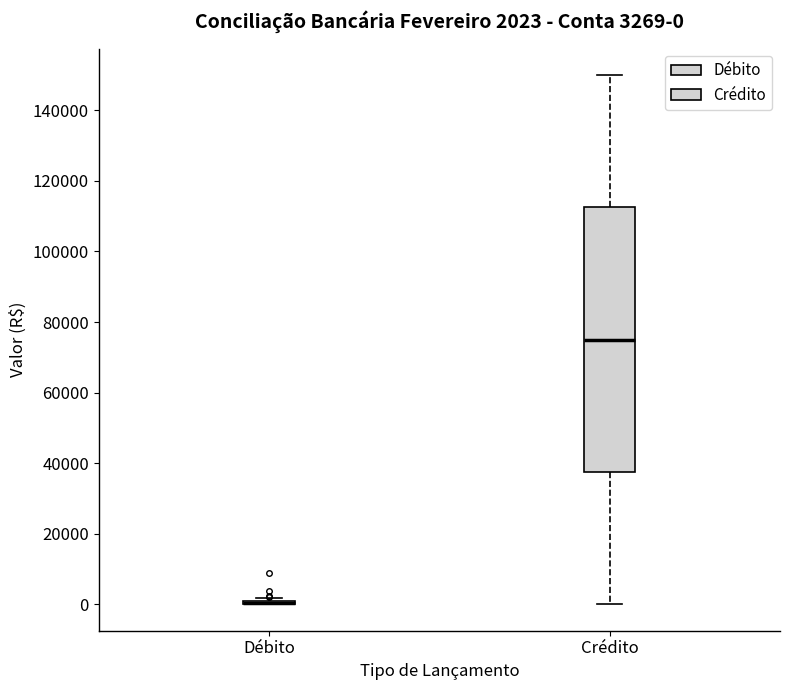

Which box is the tallest, from its lower edge to its upper edge?

Crédito